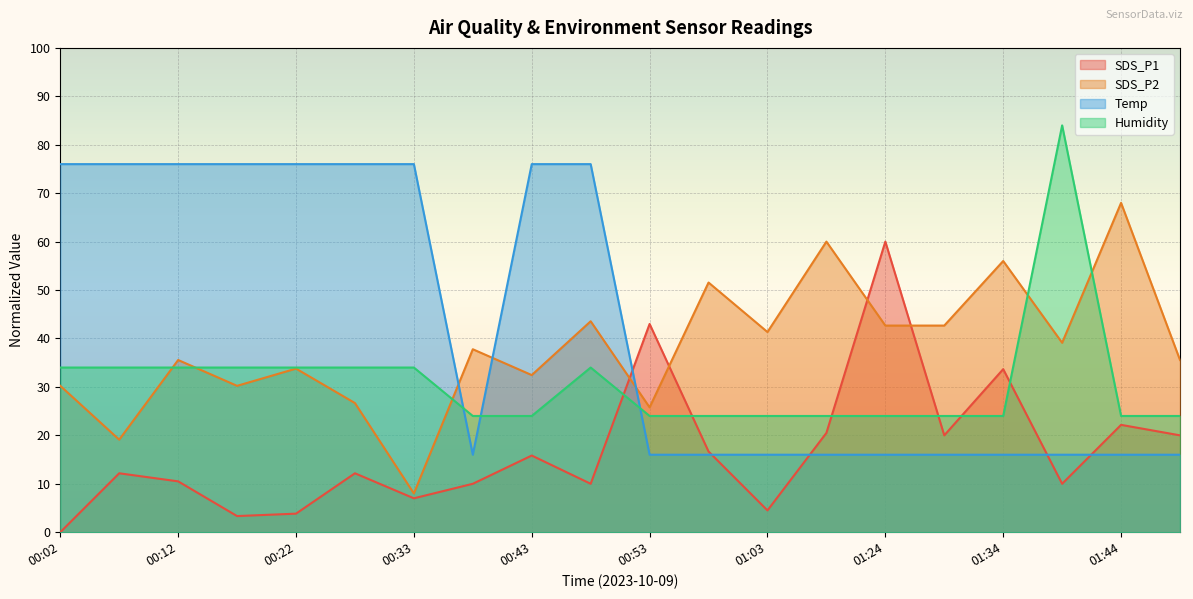

True or false: Temp has a value of 76.0 at 00:02.

True